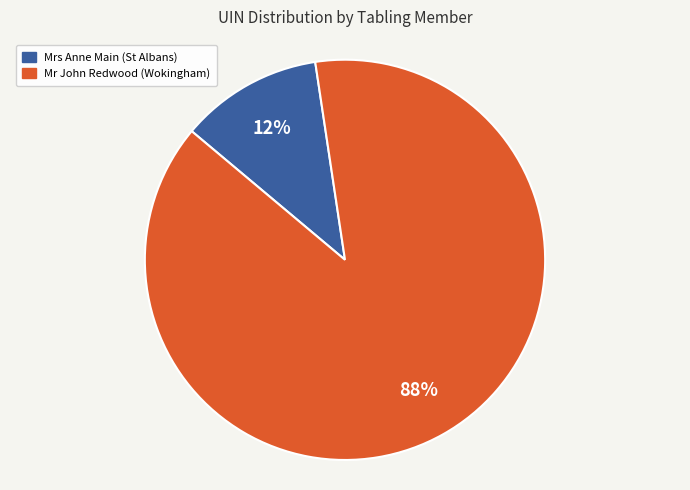

Rank the categories by value from highest to lowest.

Mr John Redwood (Wokingham), Mrs Anne Main (St Albans)